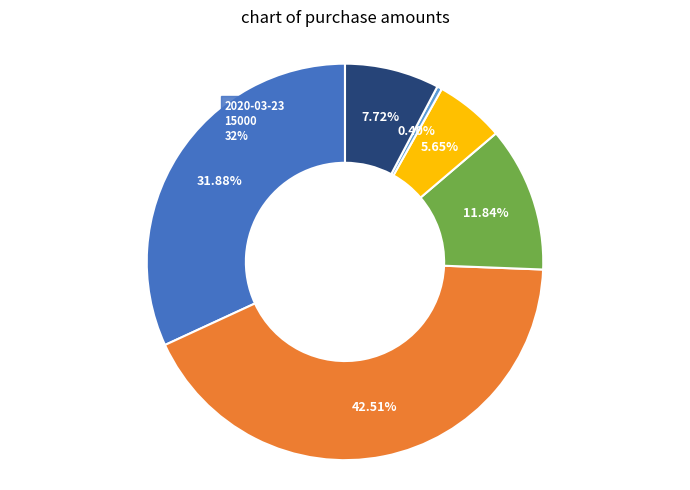

How many slices are in this pie chart?

6